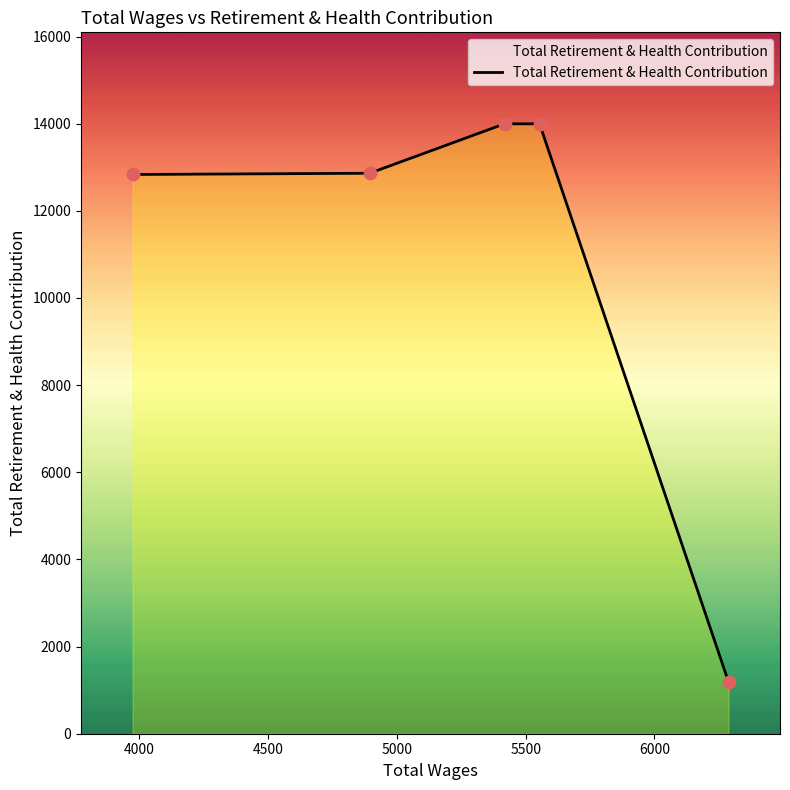

What is the ratio of the value at 5418.0 to the value at 6288.0?

11.8